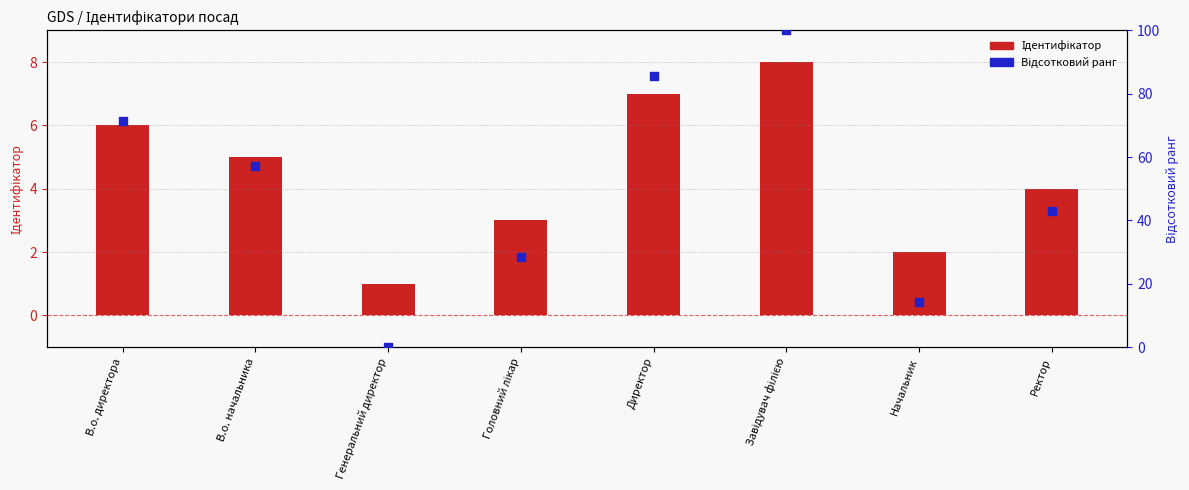

Which series reaches the maximum Y coordinate?

Відсотковий ранг